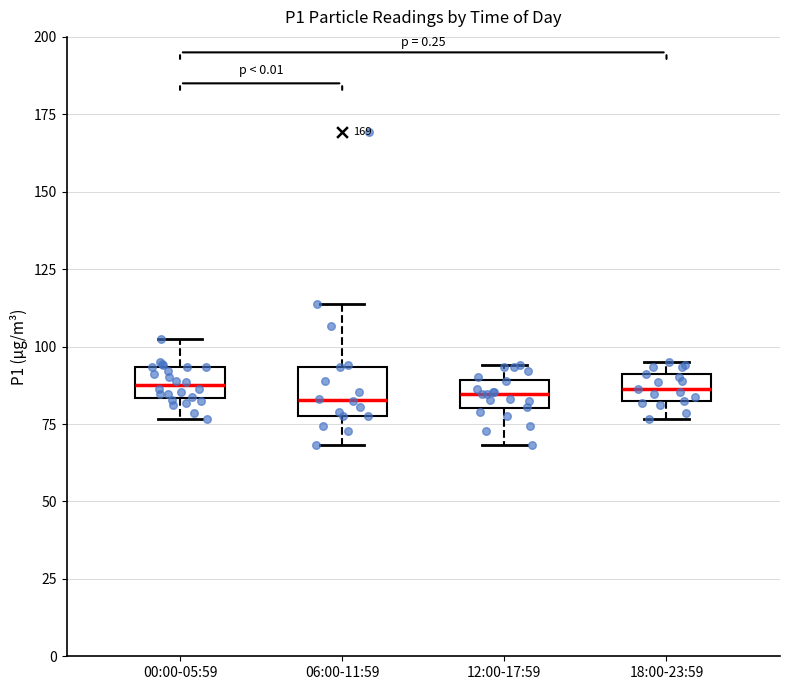

Where is the lower edge of the box for 12:00-17:59 on the y-axis? The values are not printed on the chart, so give them approximately, as read against the axis.

80